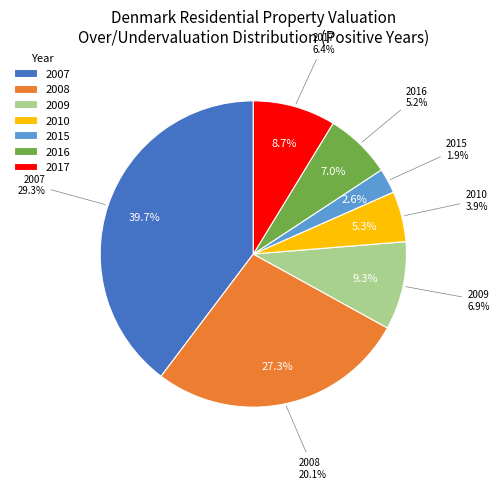

To the nearest percent, what percentage of the pie is 2007?

40%